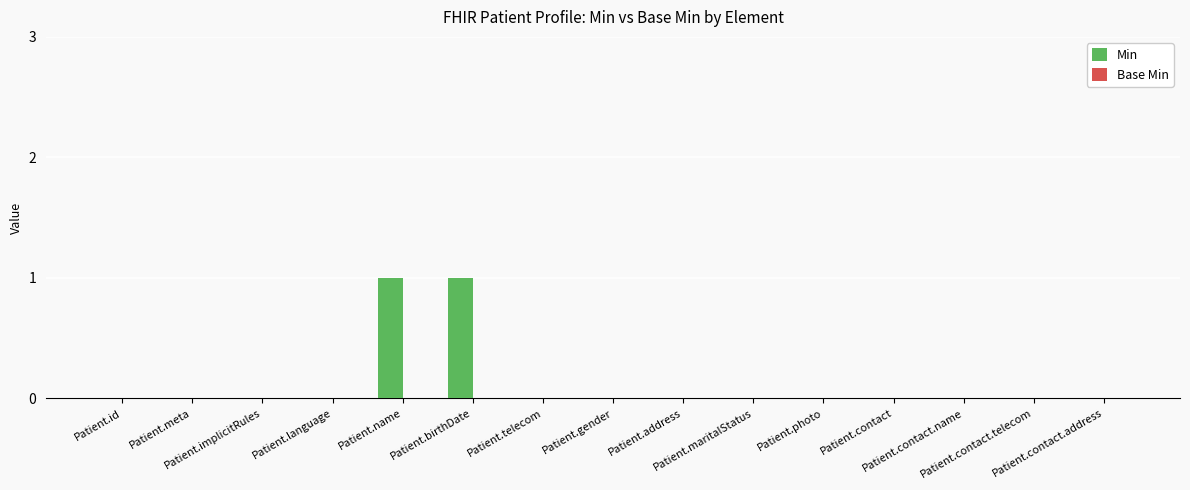

Are the bars horizontal?

No